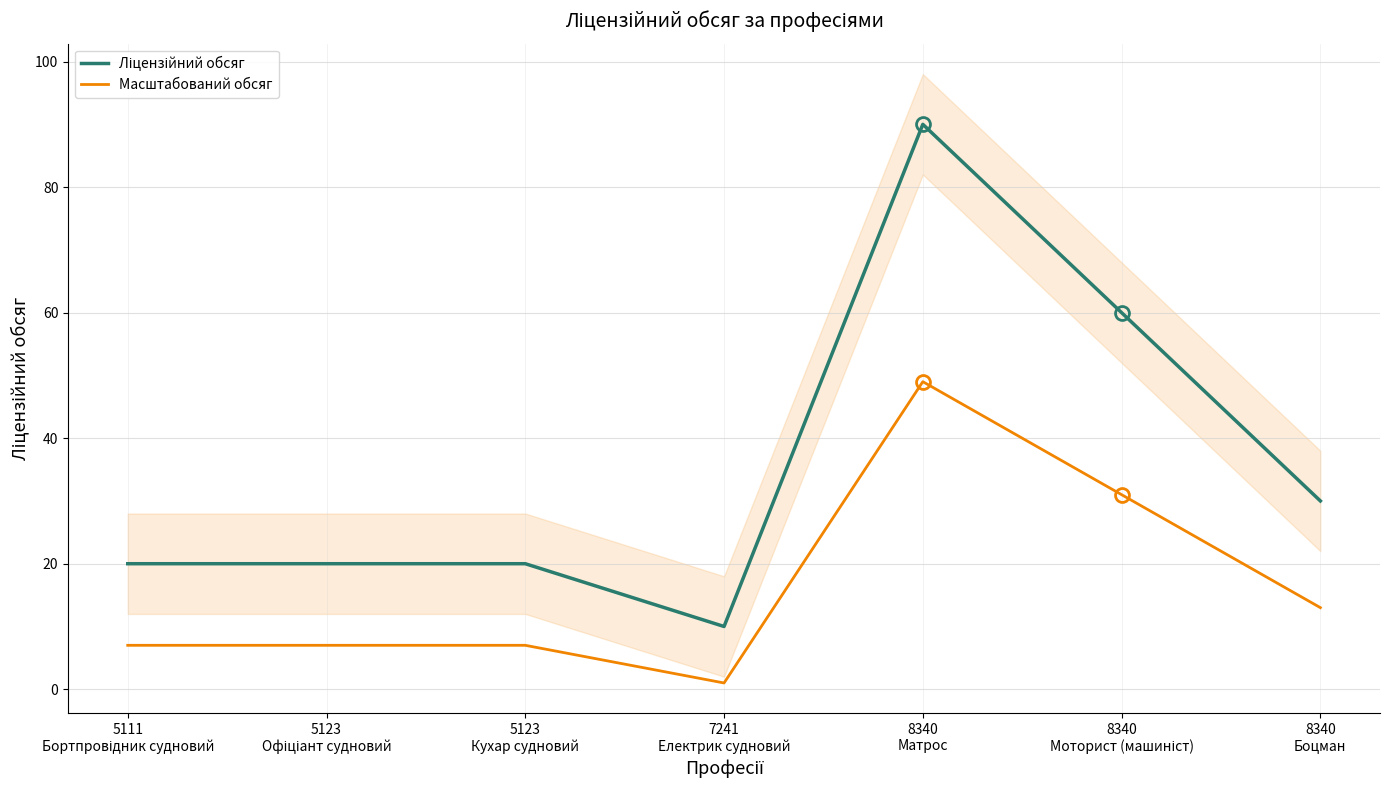

Which category has the lowest value in the Ліцензійний обсяг series?

7241
Електрик судновий